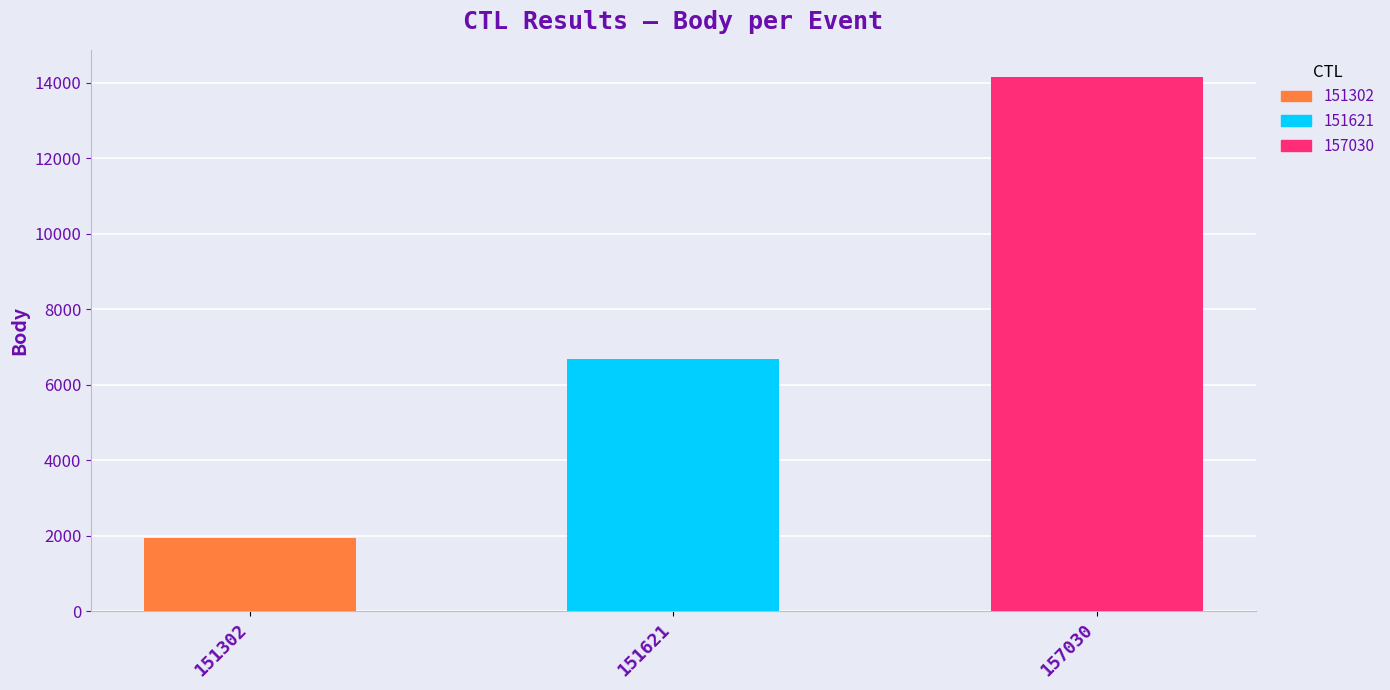

What is the value of the 3rd bar from the left?

14162